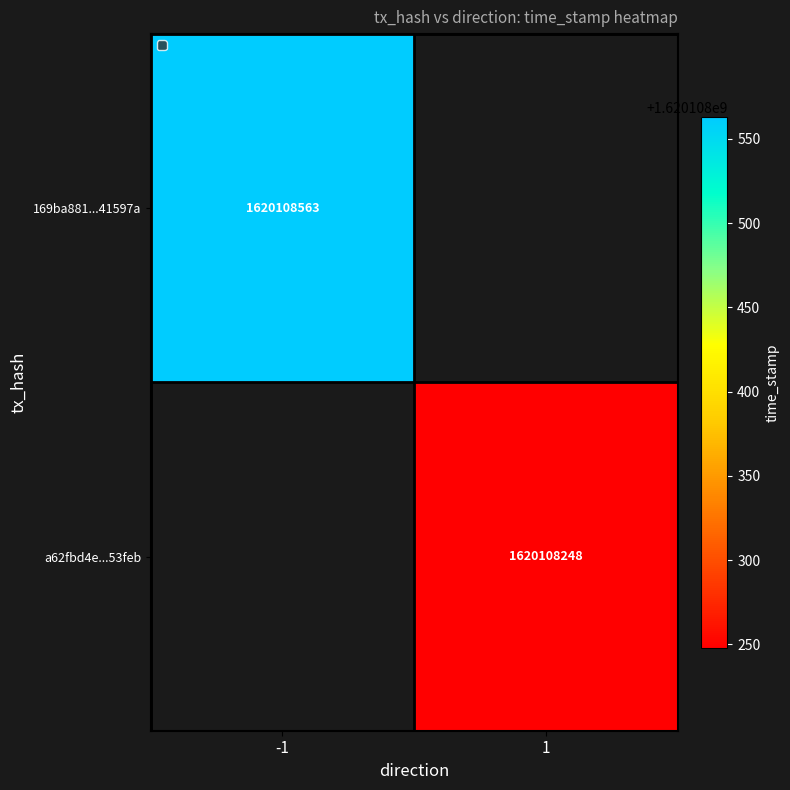

Rank the series at 2 from lowest to highest value.

a62fbd4ea053555ed7834ae9b122ffc04353feb, 169ba881e5eae90e519738c4347e3d3c441597a